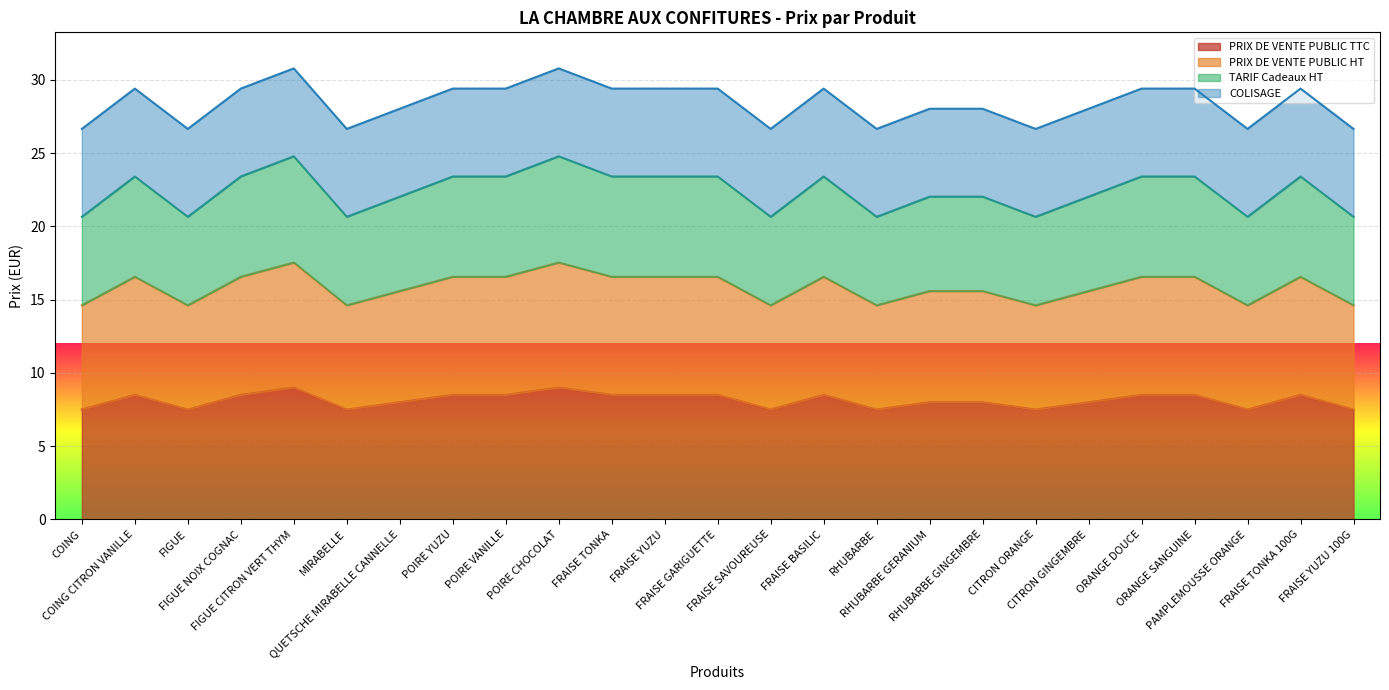

What is the maximum value for PRIX DE VENTE PUBLIC TTC?

9.0